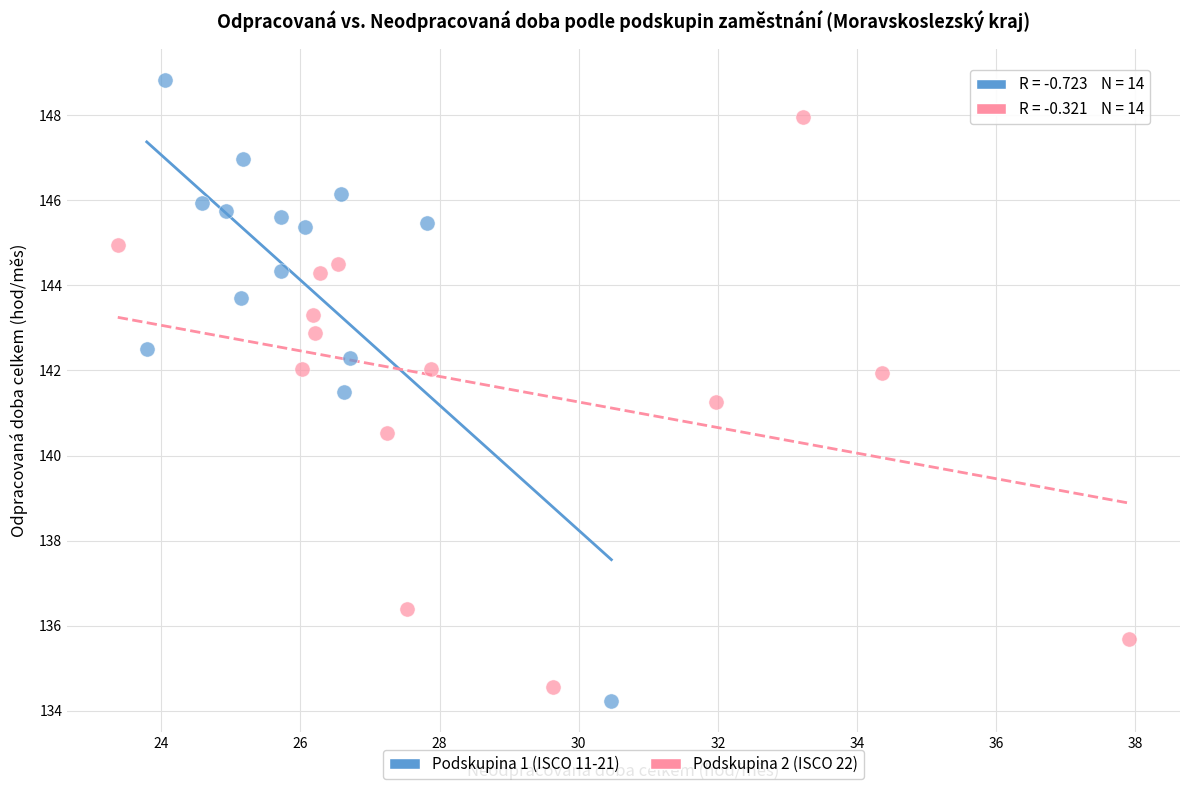

Which series has the largest Y range (max minus min)?

Podskupina 1 (ISCO 11-21)